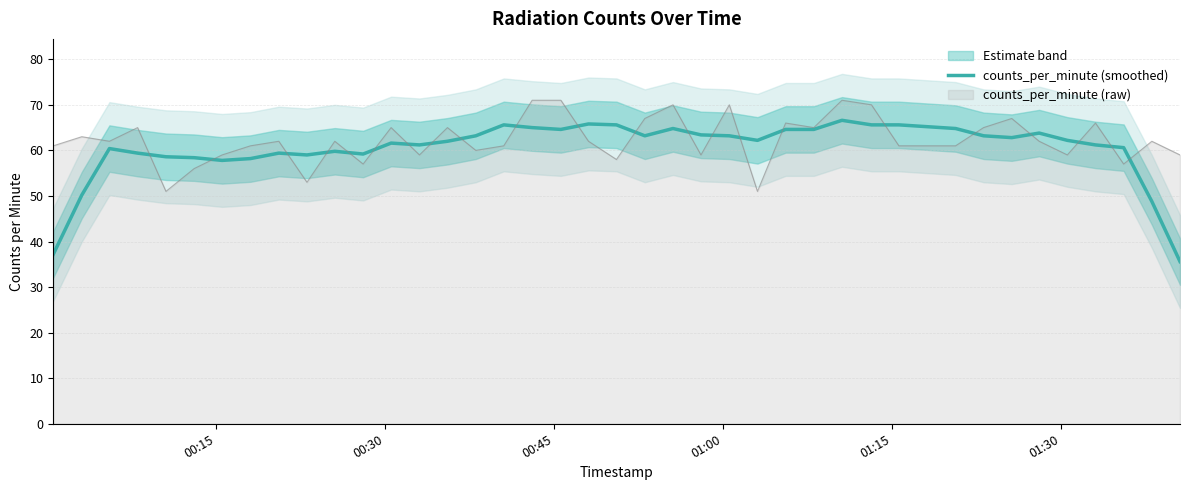

What is the highest value of the counts_per_minute (smoothed) series?

66.6